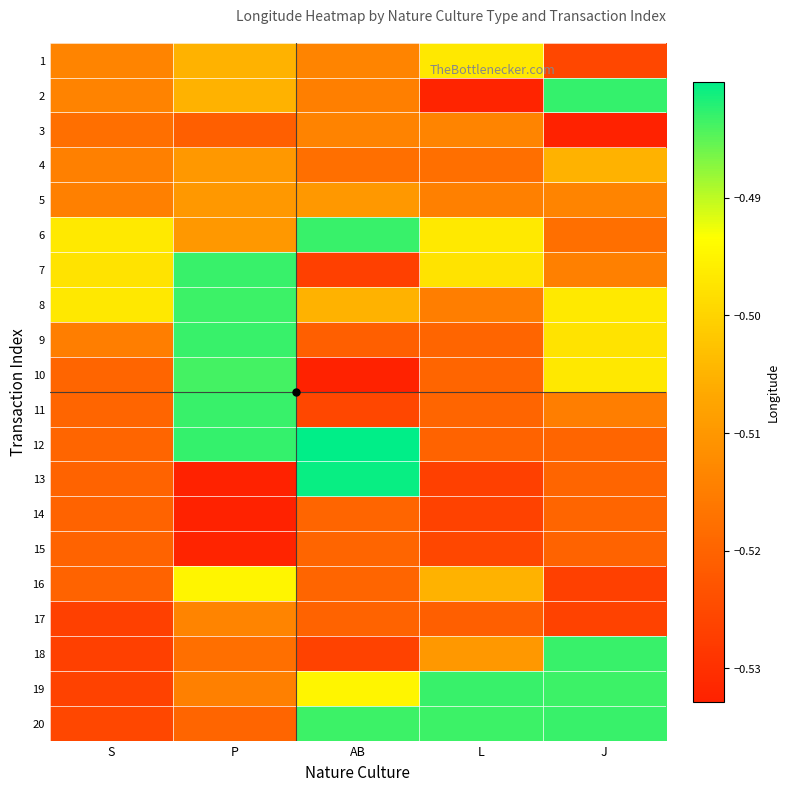

Reading left to right, list all the values displayed in this chart.

1: S=-0.5	P=-0.5	AB=-0.5	L=-0.5	J=-0.5
2: S=-0.5	P=-0.5	AB=-0.5	L=-0.5	J=-0.5
3: S=-0.5	P=-0.5	AB=-0.5	L=-0.5	J=-0.5
4: S=-0.5	P=-0.5	AB=-0.5	L=-0.5	J=-0.5
5: S=-0.5	P=-0.5	AB=-0.5	L=-0.5	J=-0.5
6: S=-0.5	P=-0.5	AB=-0.5	L=-0.5	J=-0.5
7: S=-0.5	P=-0.5	AB=-0.5	L=-0.5	J=-0.5
8: S=-0.5	P=-0.5	AB=-0.5	L=-0.5	J=-0.5
9: S=-0.5	P=-0.5	AB=-0.5	L=-0.5	J=-0.5
10: S=-0.5	P=-0.5	AB=-0.5	L=-0.5	J=-0.5
11: S=-0.5	P=-0.5	AB=-0.5	L=-0.5	J=-0.5
12: S=-0.5	P=-0.5	AB=-0.5	L=-0.5	J=-0.5
13: S=-0.5	P=-0.5	AB=-0.5	L=-0.5	J=-0.5
14: S=-0.5	P=-0.5	AB=-0.5	L=-0.5	J=-0.5
15: S=-0.5	P=-0.5	AB=-0.5	L=-0.5	J=-0.5
16: S=-0.5	P=-0.5	AB=-0.5	L=-0.5	J=-0.5
17: S=-0.5	P=-0.5	AB=-0.5	L=-0.5	J=-0.5
18: S=-0.5	P=-0.5	AB=-0.5	L=-0.5	J=-0.5
19: S=-0.5	P=-0.5	AB=-0.5	L=-0.5	J=-0.5
20: S=-0.5	P=-0.5	AB=-0.5	L=-0.5	J=-0.5